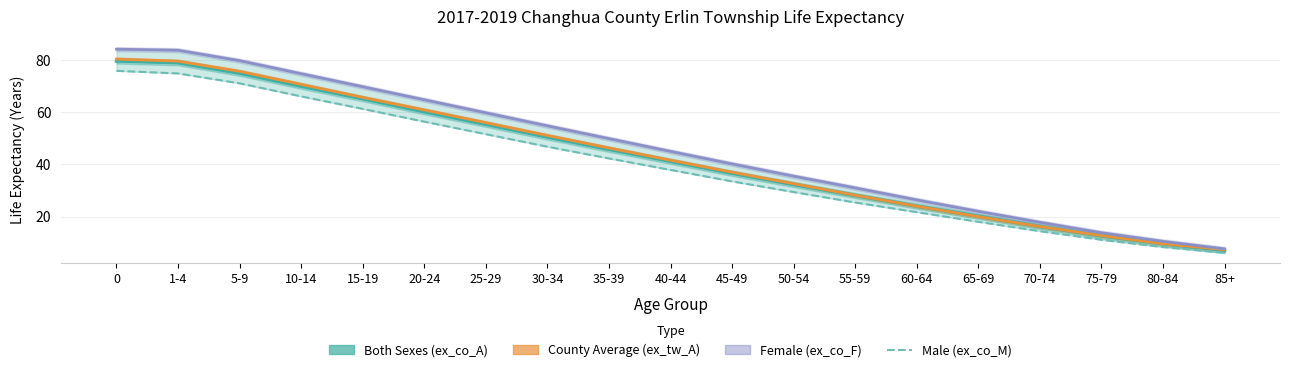

What is the difference between the maximum and minimum values in the Female (ex_co_F) series?

76.6